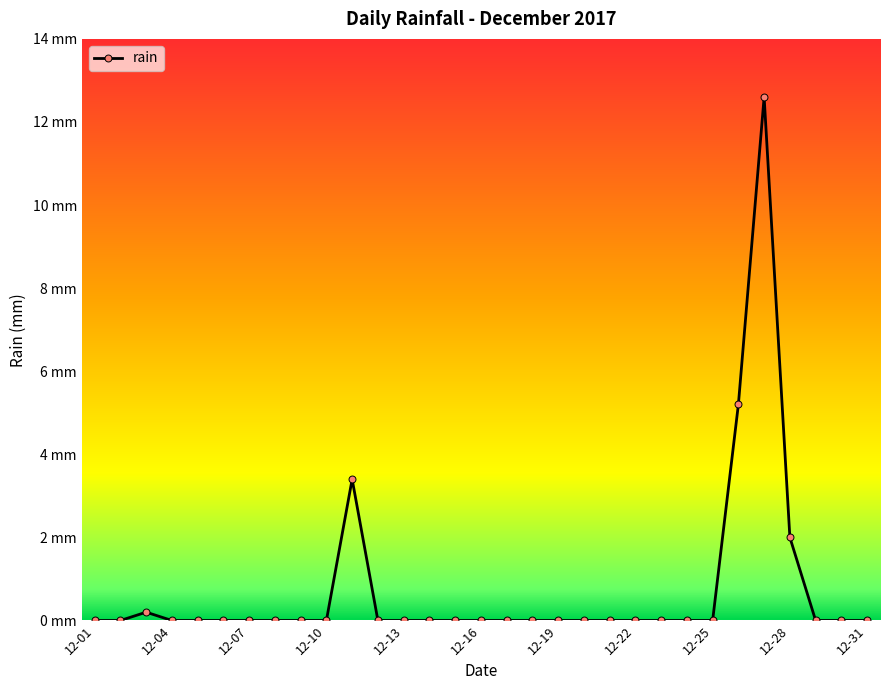

Is this an area chart (filled region under the line)?

No